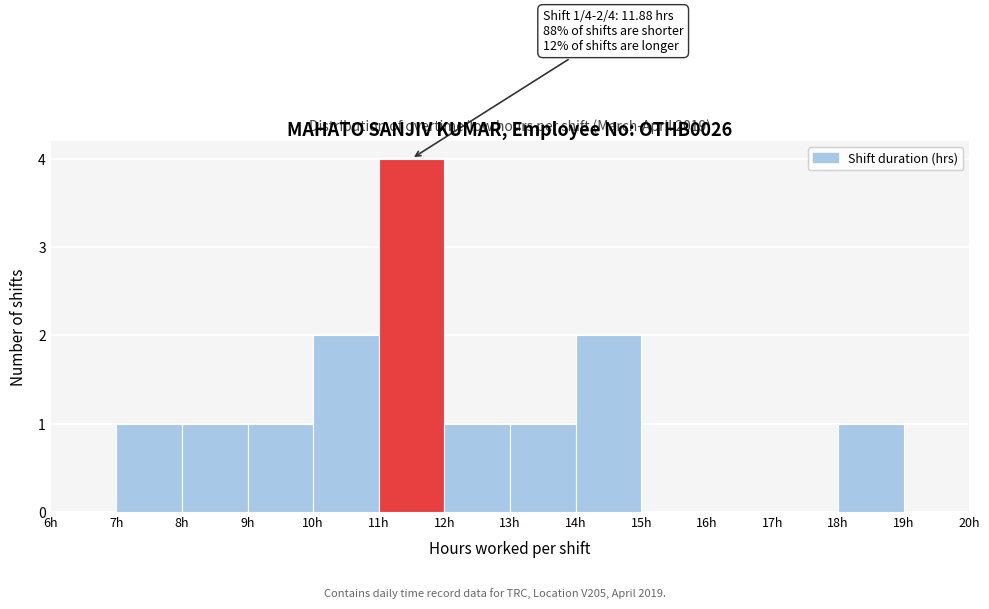

Over which range of the x-axis is the bar tallest?

11 to 12